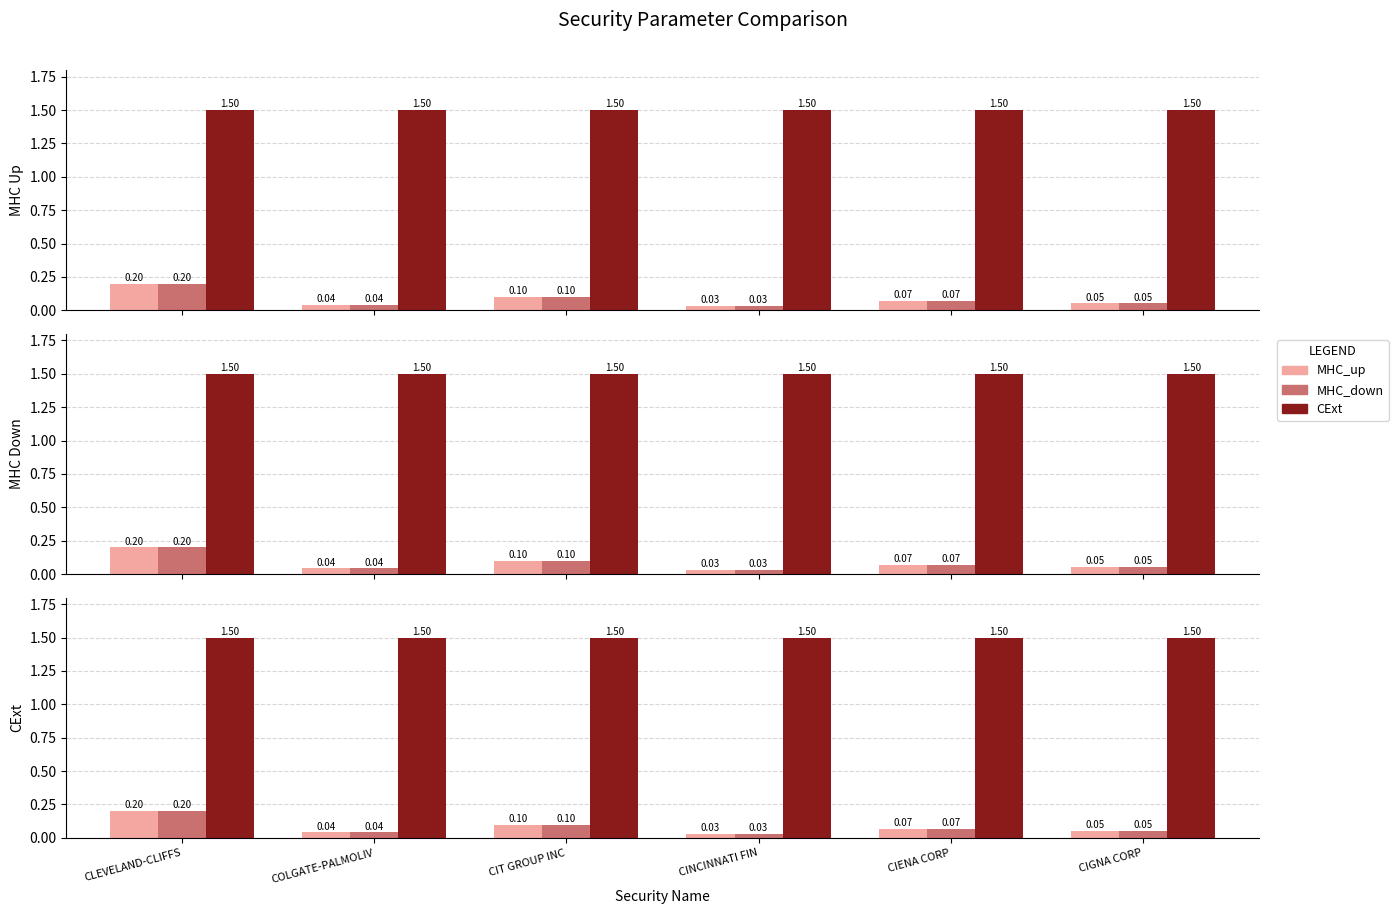

Does the chart contain any negative values?

No